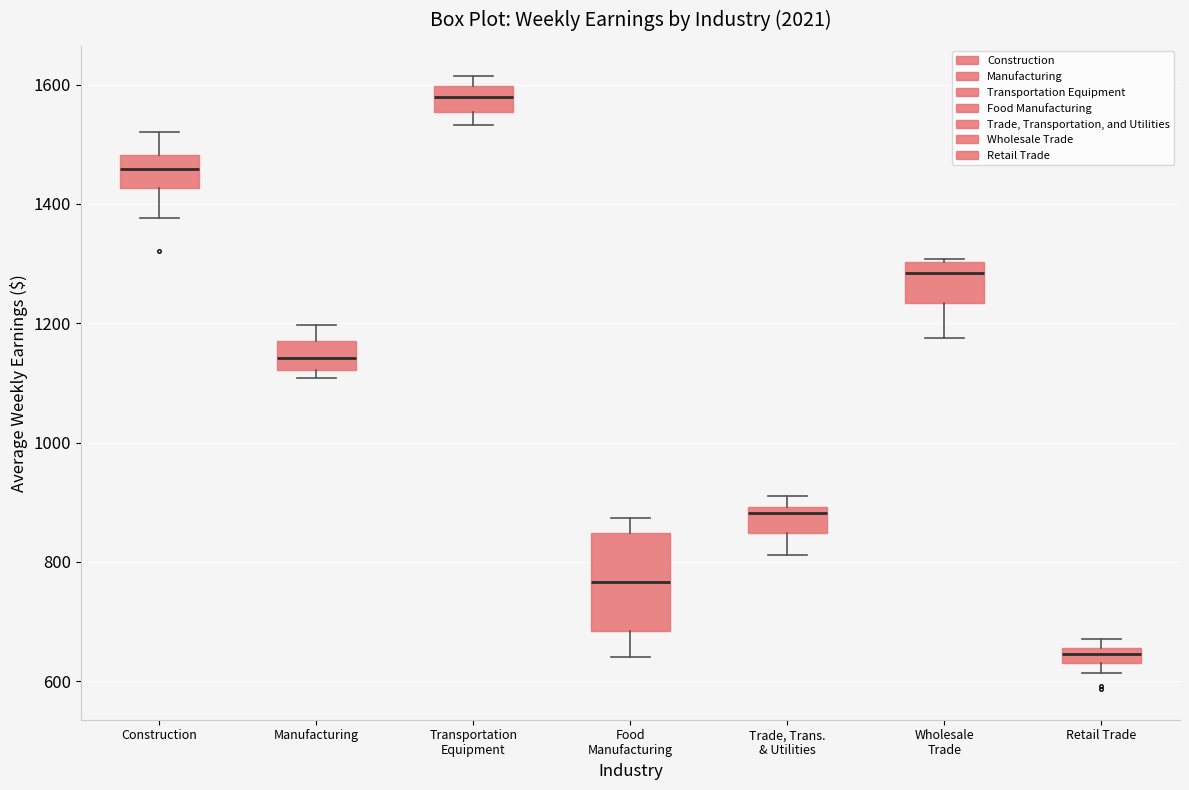

Which box has the lowest median line?

Retail Trade